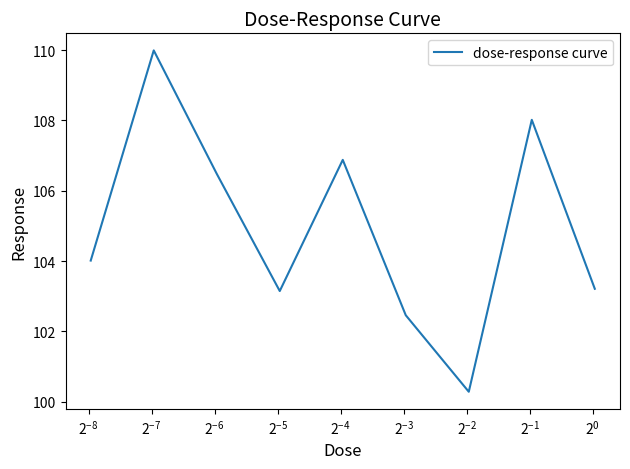

What is the greatest value displayed?

110.0